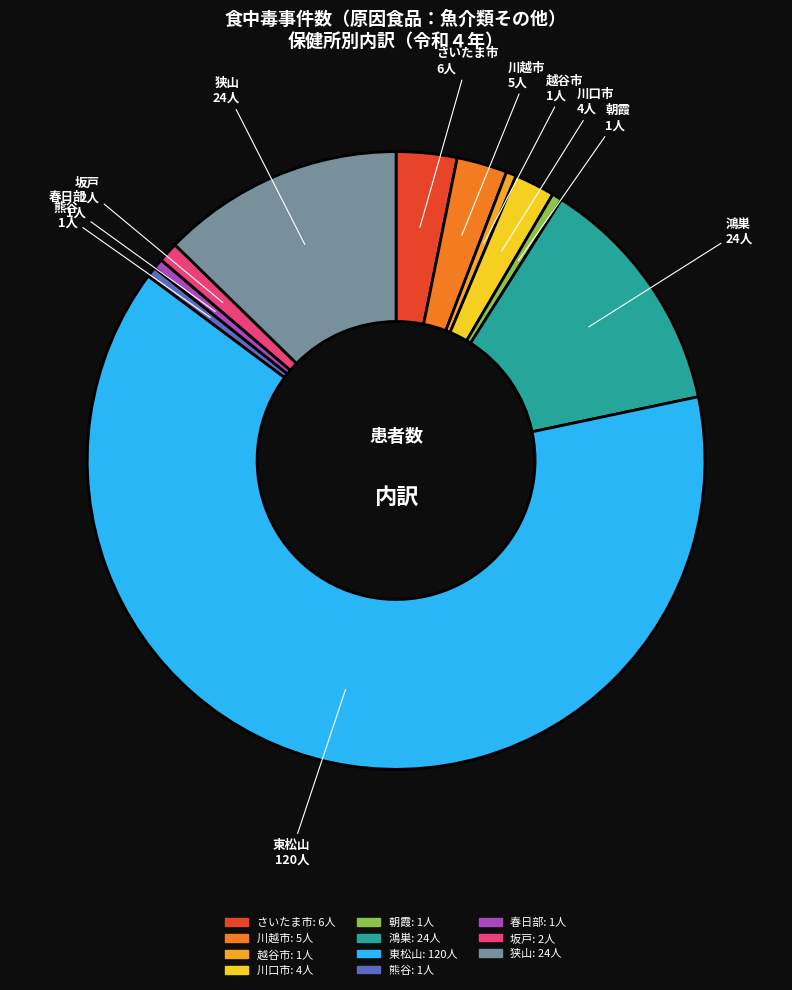

Do 川口市 and 川越市 together represent more than half of the pie?

No